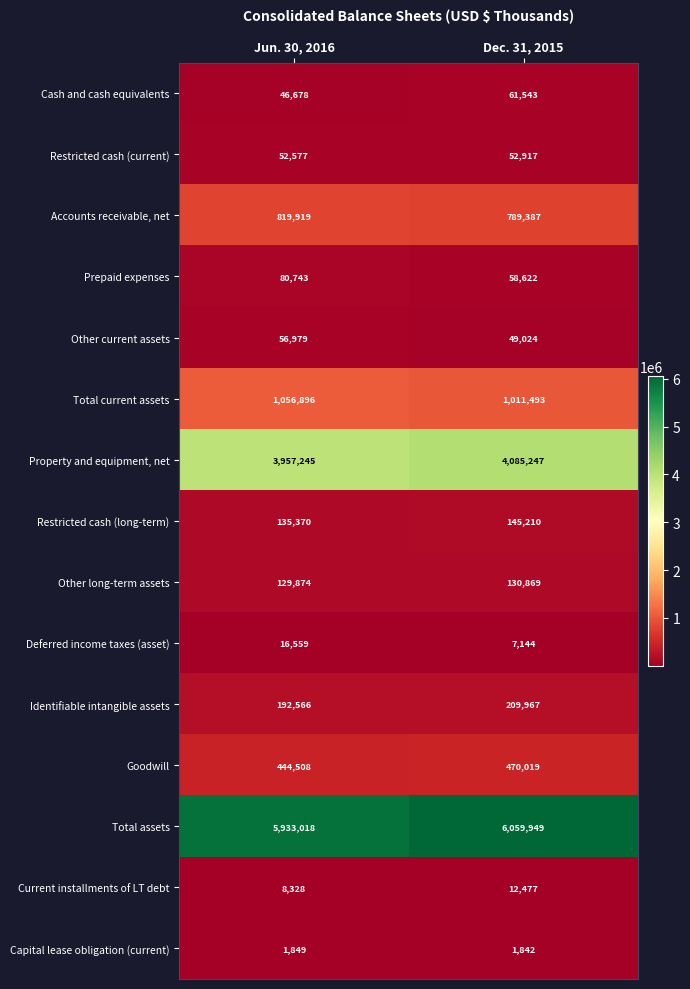

List the series in order of their peak value, lowest first.

Capital lease obligation (current), Current installments of LT debt, Deferred income taxes (asset), Restricted cash (current), Other current assets, Cash and cash equivalents, Prepaid expenses, Other long-term assets, Restricted cash (long-term), Identifiable intangible assets, Goodwill, Accounts receivable, net, Total current assets, Property and equipment, net, Total assets